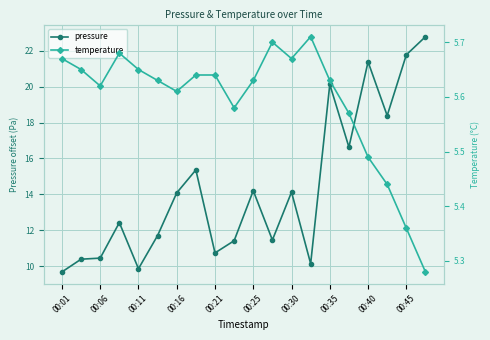

True or false: pressure has more than 1 interior local peaks.

True